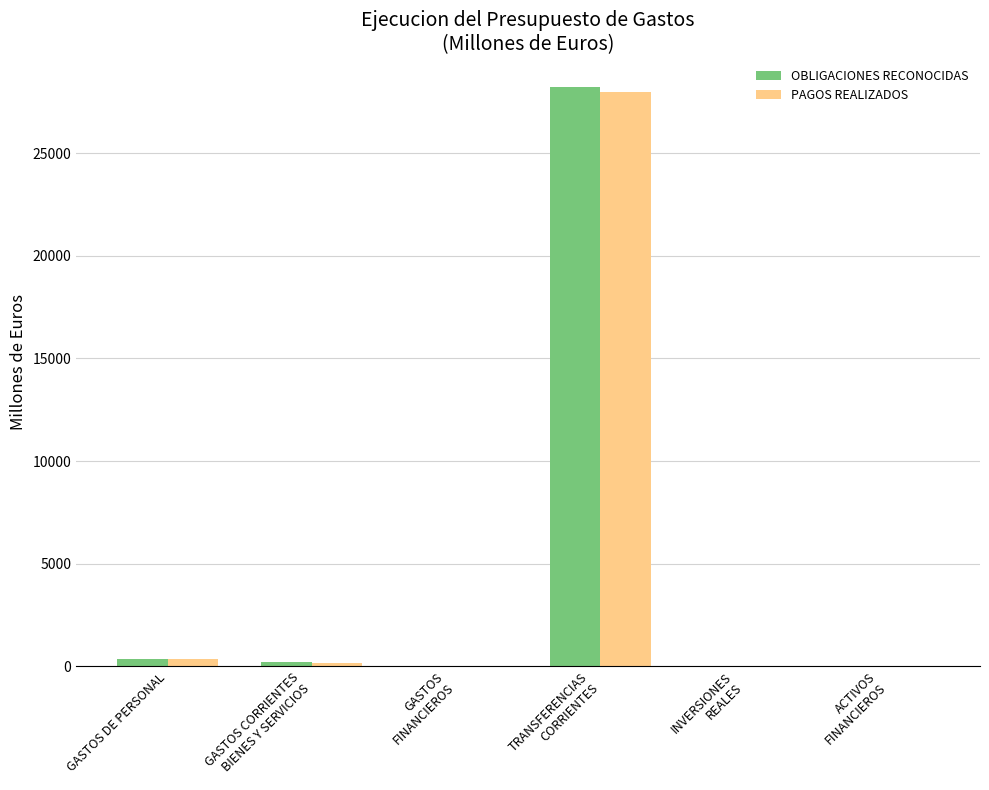

What is the sum of all OBLIGACIONES RECONOCIDAS values?

28801.0